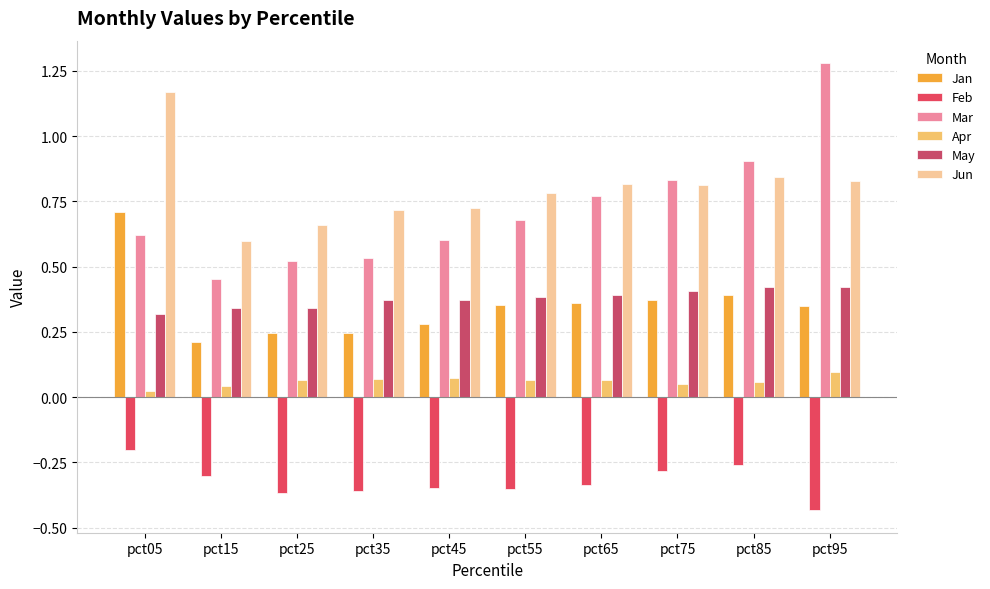

What is the difference between the highest and lowest values at pct85?

1.2